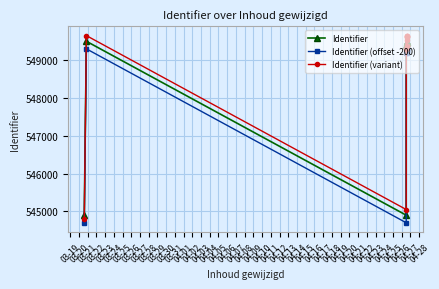

Where is the first local maximum for Identifier?

03-20